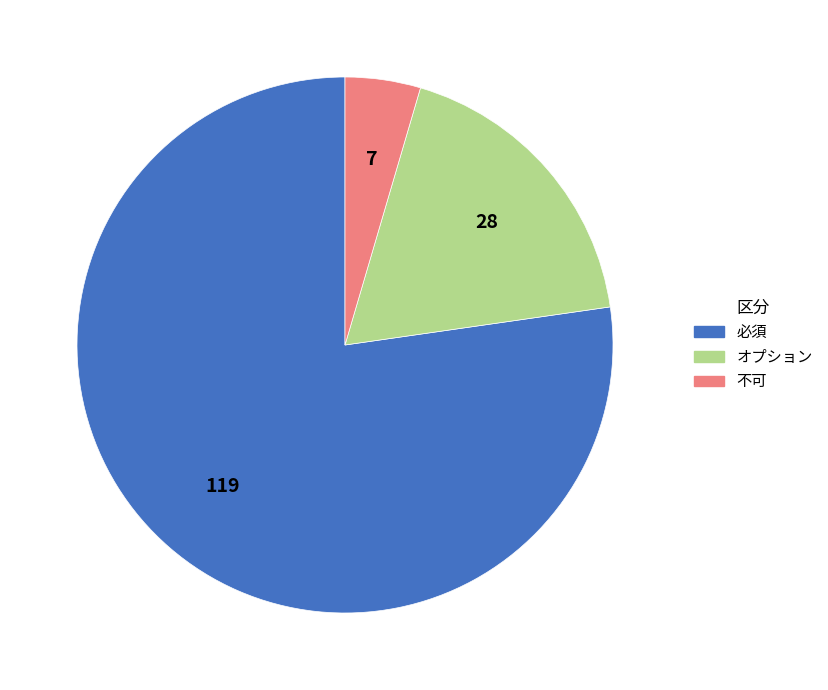

How many segments does this pie chart have?

3